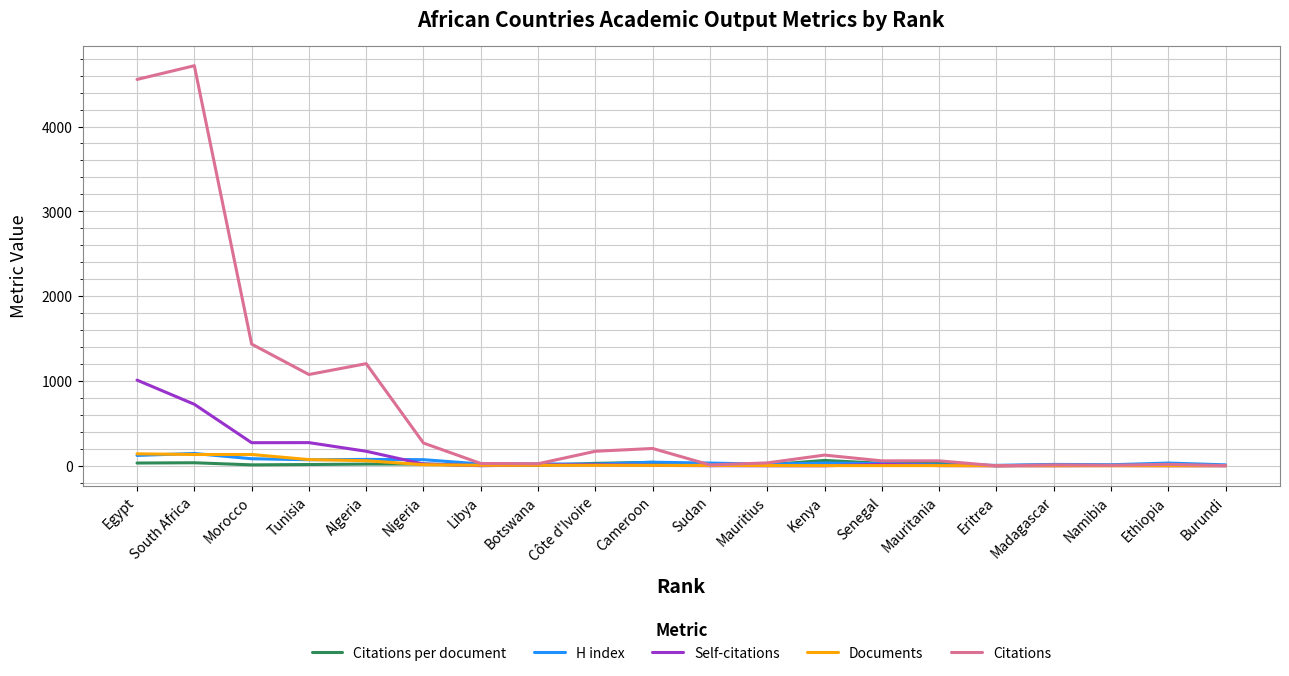

What are all the series names shown in the legend?

Citations per document, H index, Self-citations, Documents, Citations